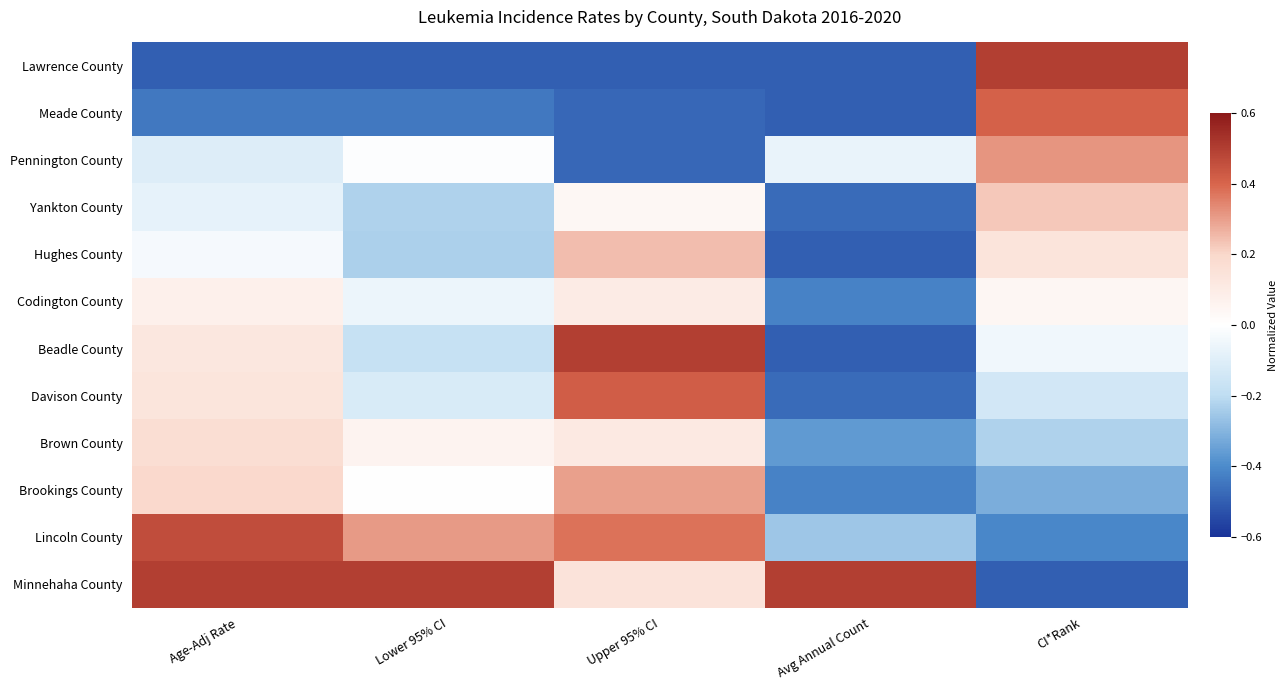

Which has a higher value, CI*Rank or Age-Adj Rate?

CI*Rank